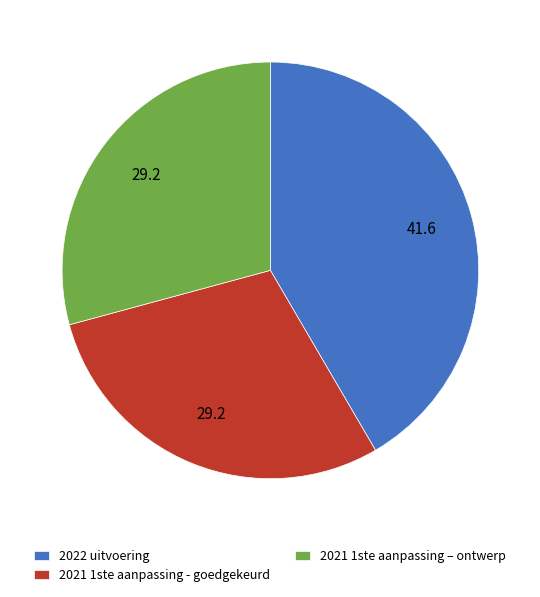

The 2022 uitvoering slice represents 50% of the pie. True or false?

False